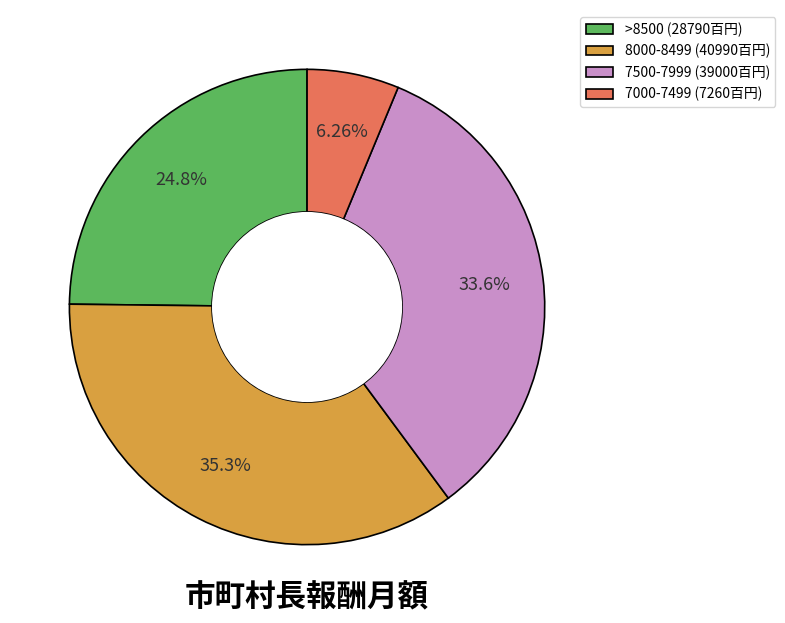

Is there a majority slice in this chart?

No